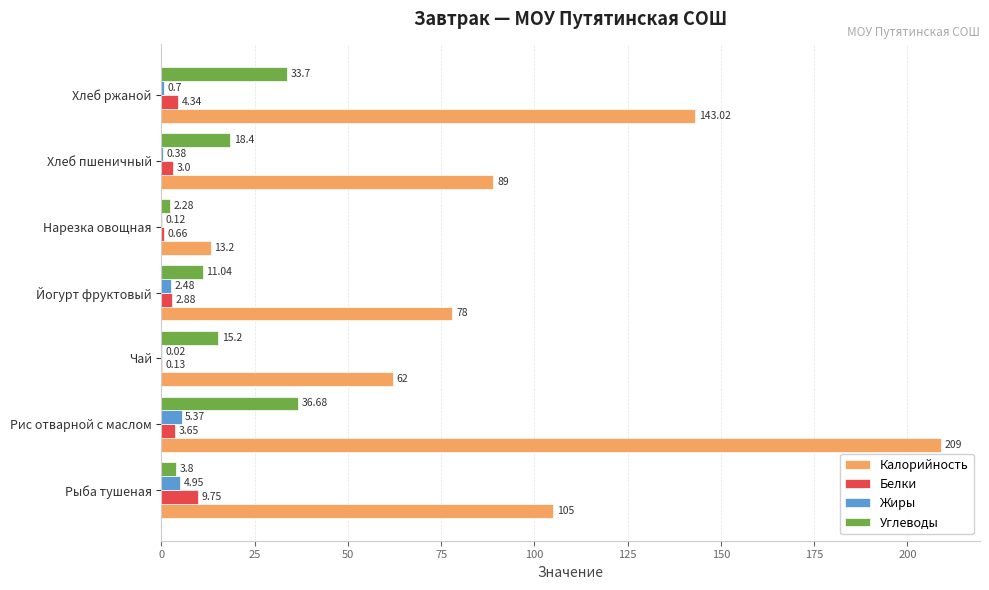

Which category has the highest value in the Калорийность series?

Рис отварной с маслом